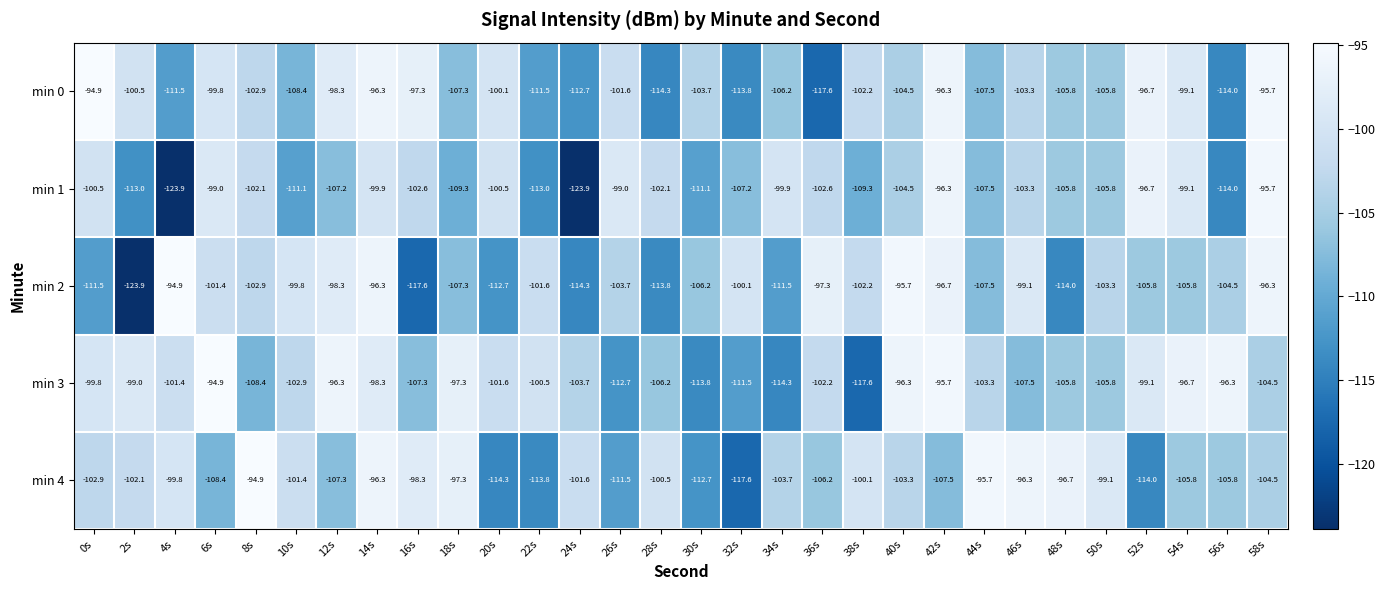

Where does the min 4 series first go above -102?

4s